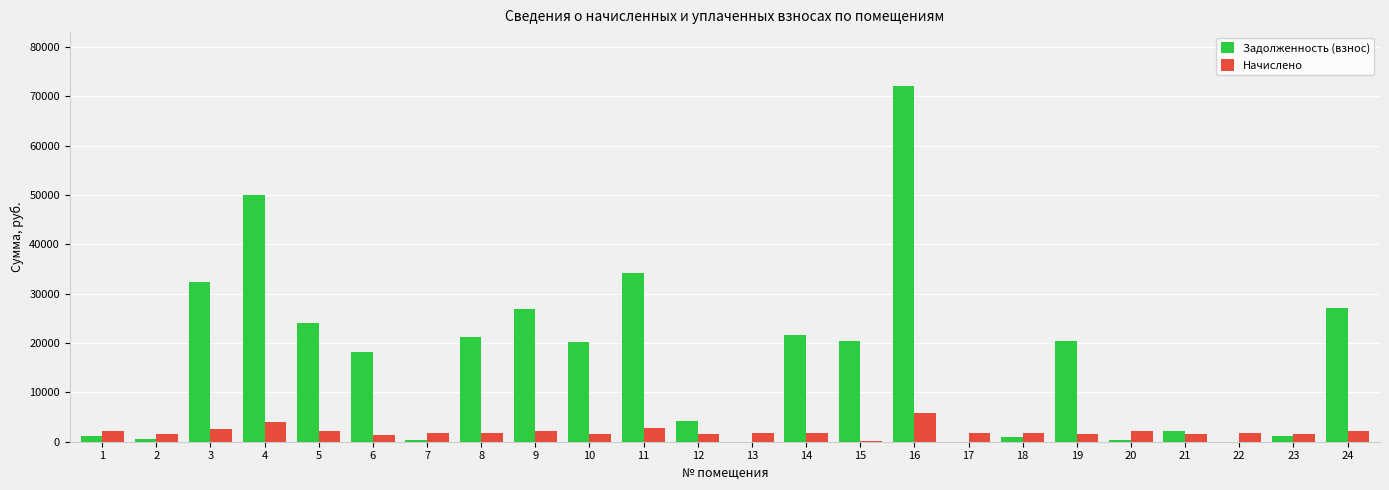

Is it true that Начислено equals 1152.1 at 4?

False